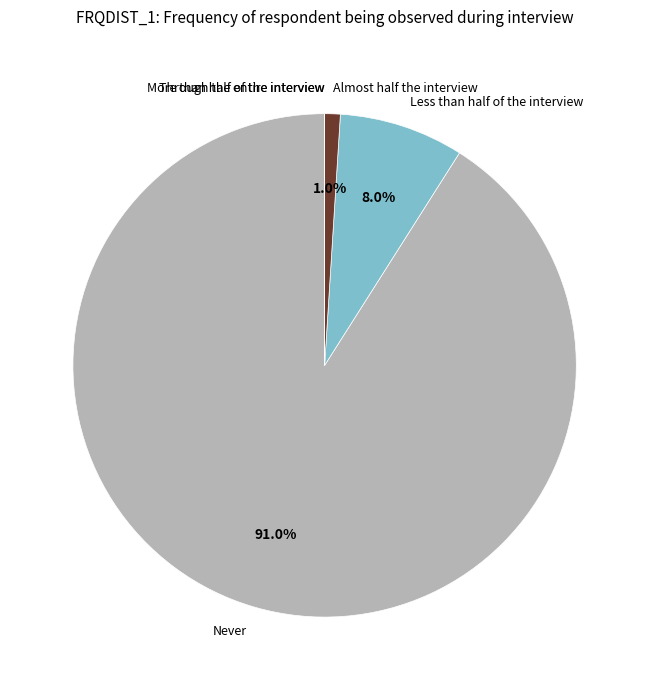

What is the ratio of the value at Never to the value at Almost half the interview?

91.0